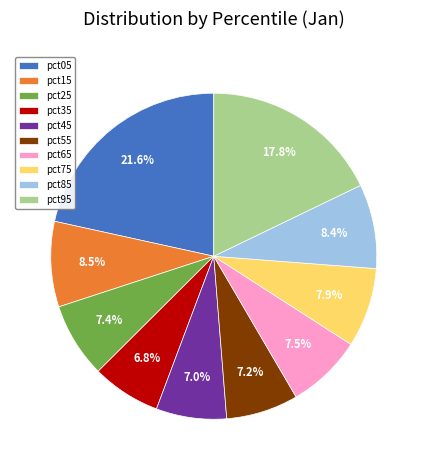

How many segments does this pie chart have?

10